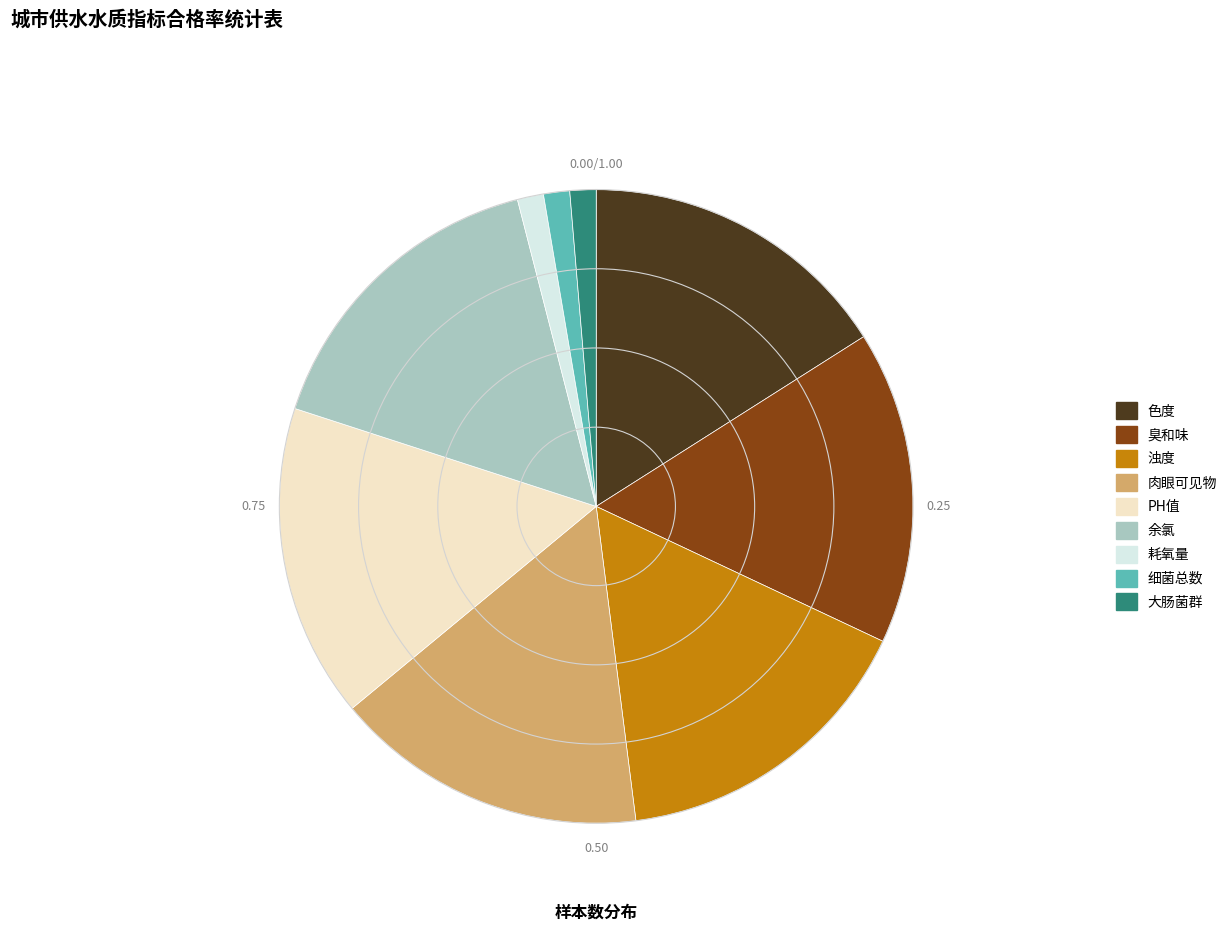

Is 余氯 the majority of the pie?

No